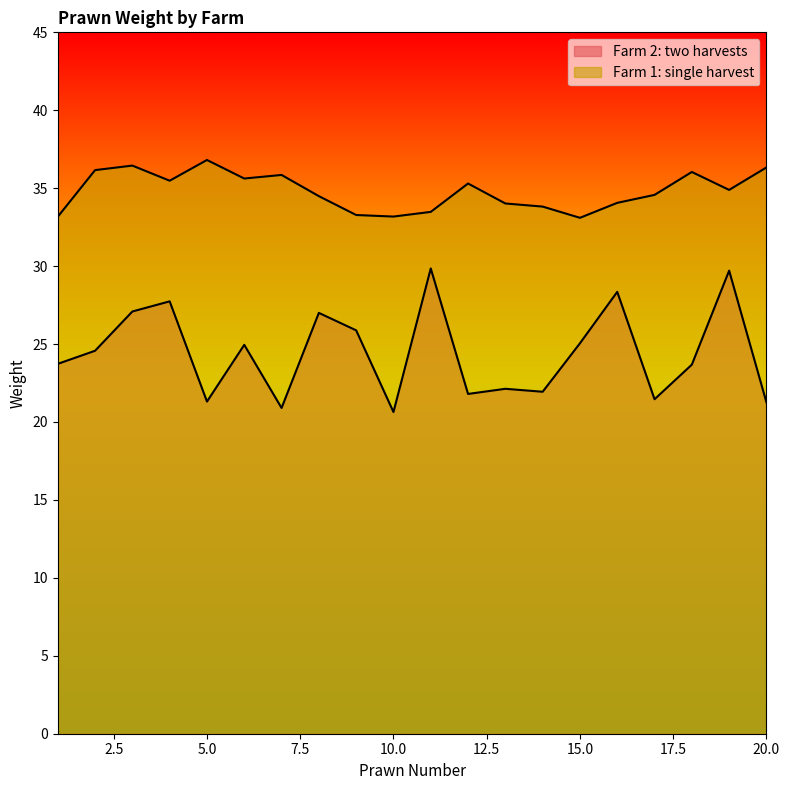

What is the difference between the maximum and minimum values in the Farm 2: two harvests series?

9.2